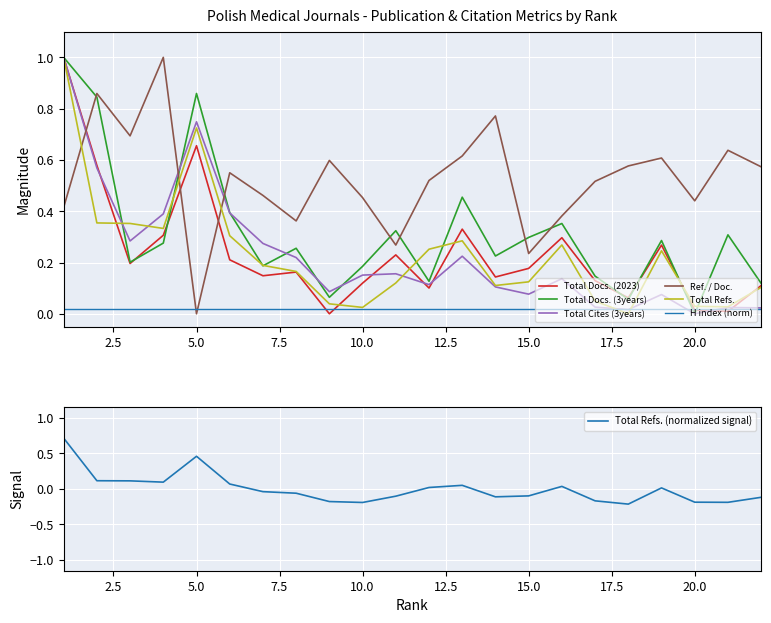

Rank the categories by Total Docs. (3years) value from highest to lowest.

1, 5, 2, 13, 6, 16, 11, 21, 15, 19, 4, 8, 14, 3, 7, 10, 17, 12, 22, 9, 18, 20